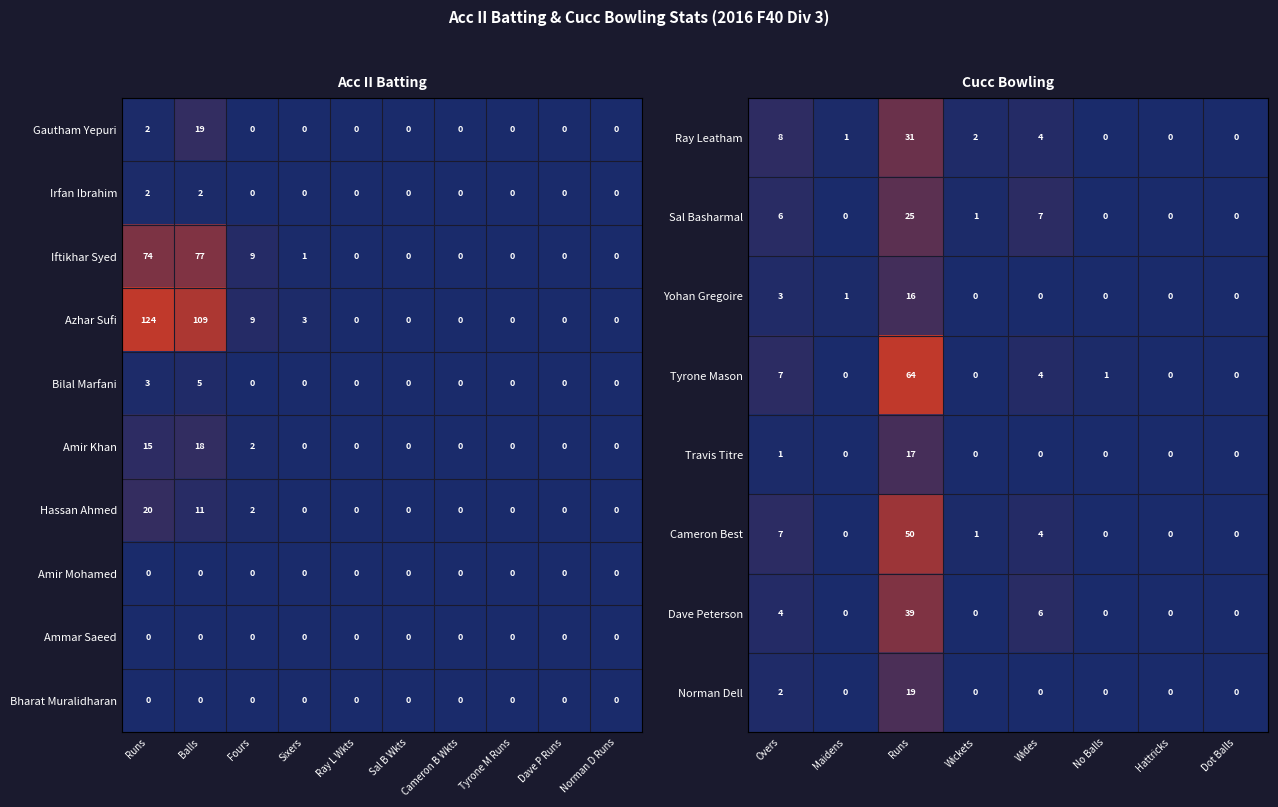

What is the difference between the maximum and minimum values in the Iftikhar Syed series?

77